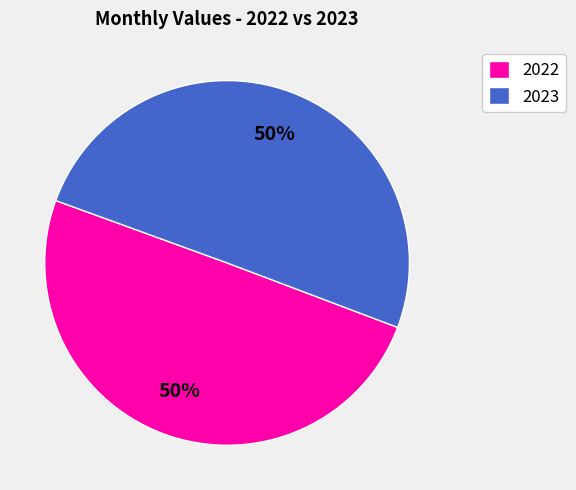

Is it true that 2023 is 50% of the pie?

True